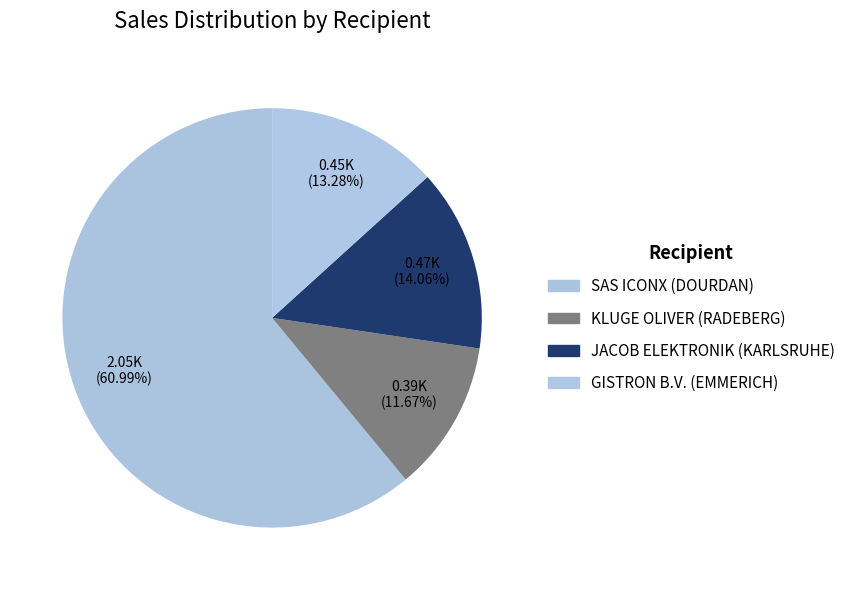

How many slices are in this pie chart?

4